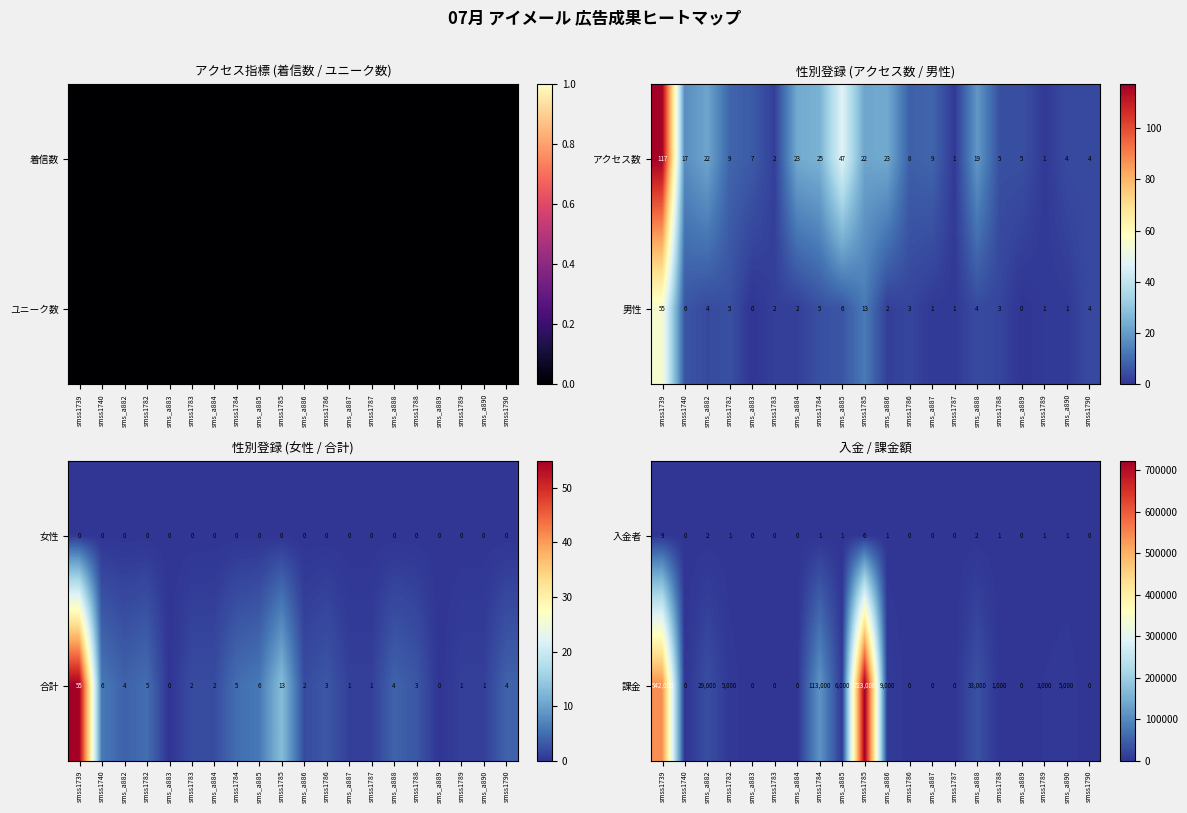

Is it true that 課金 equals 233228 at smss1783?

False